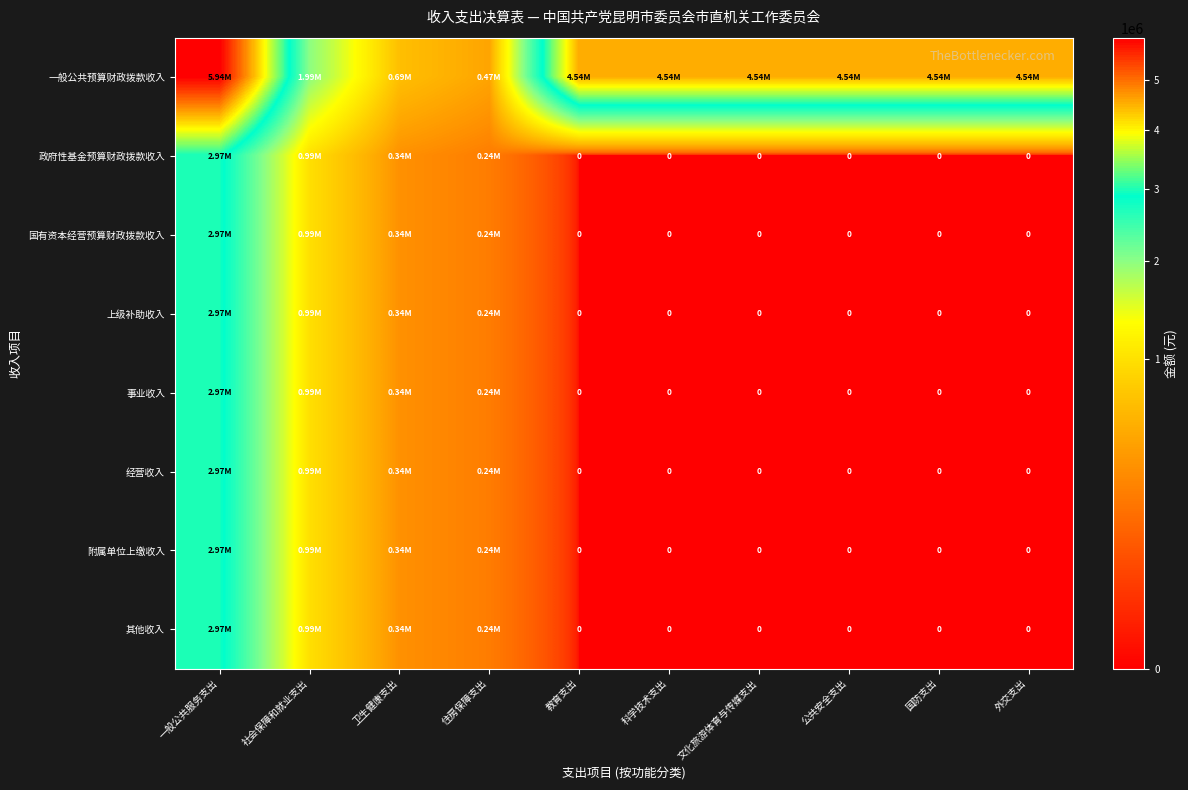

The value of 国有资本经营预算财政拨款收入 at 外交支出 is 1261925.6. True or false?

False